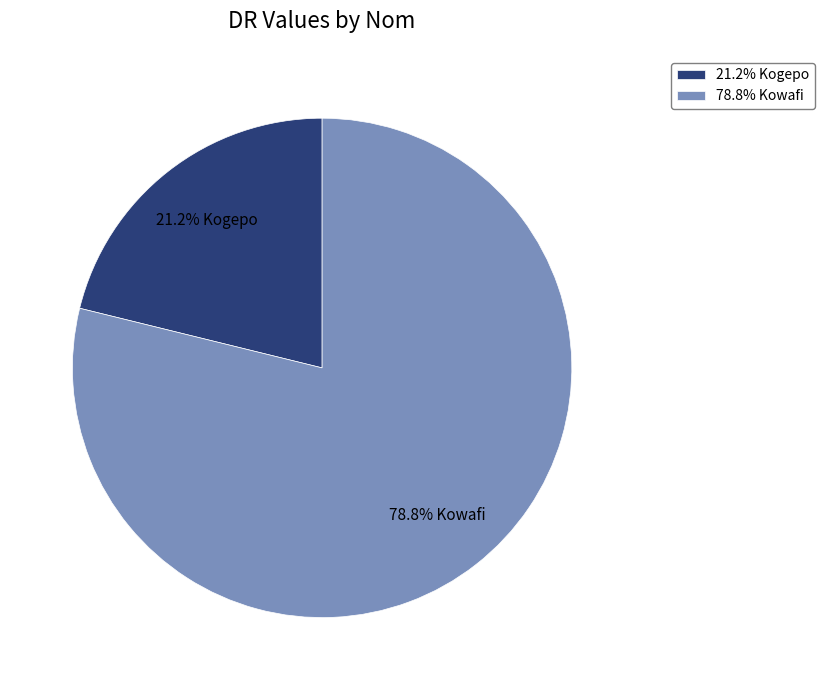

To the nearest percent, what is the difference between the largest and smallest slice percentages?

58%